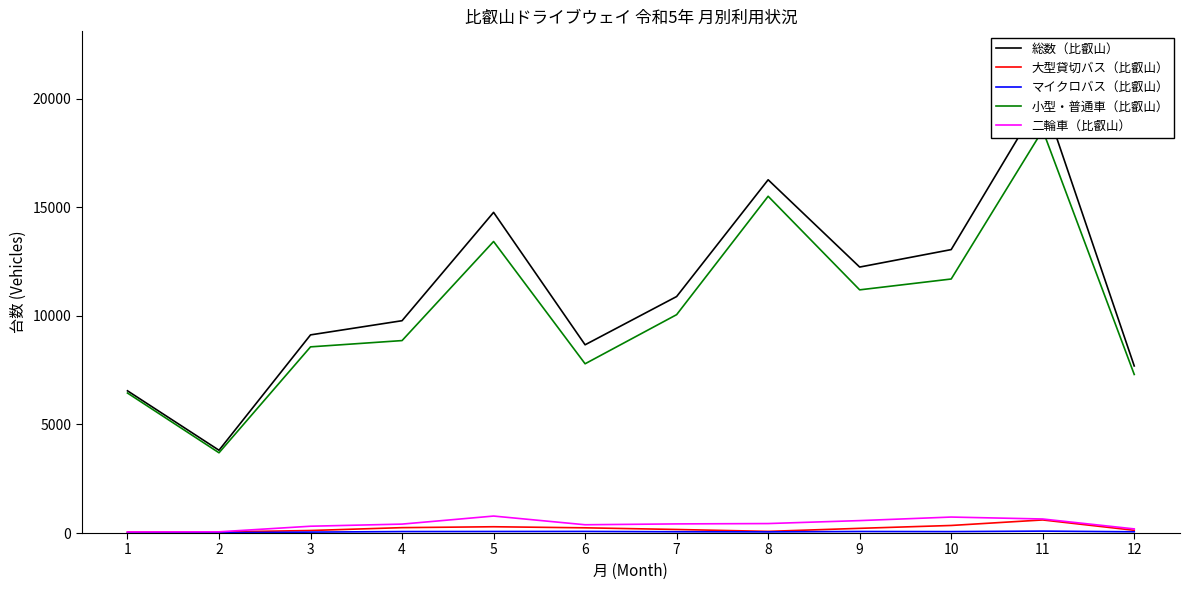

At how many categories does at least one series exceed 13029?

4